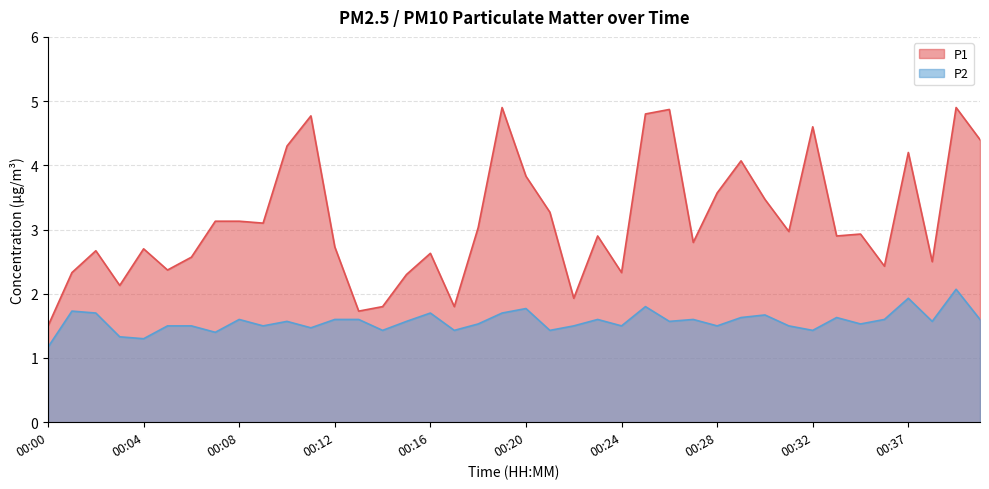

What is the highest value of the P2 series?

2.1